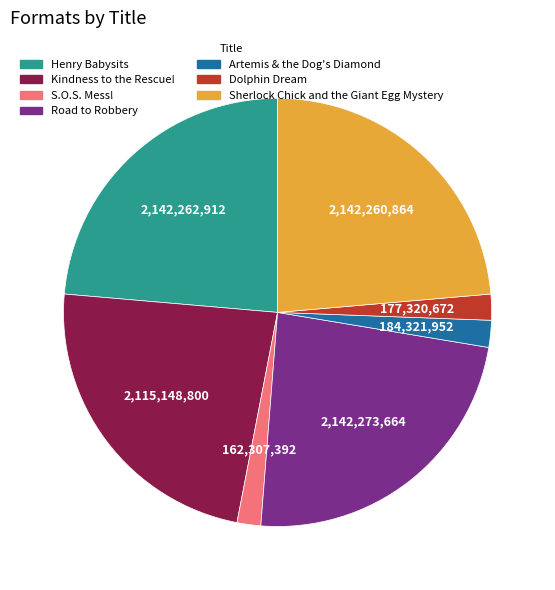

How many segments does this pie chart have?

7